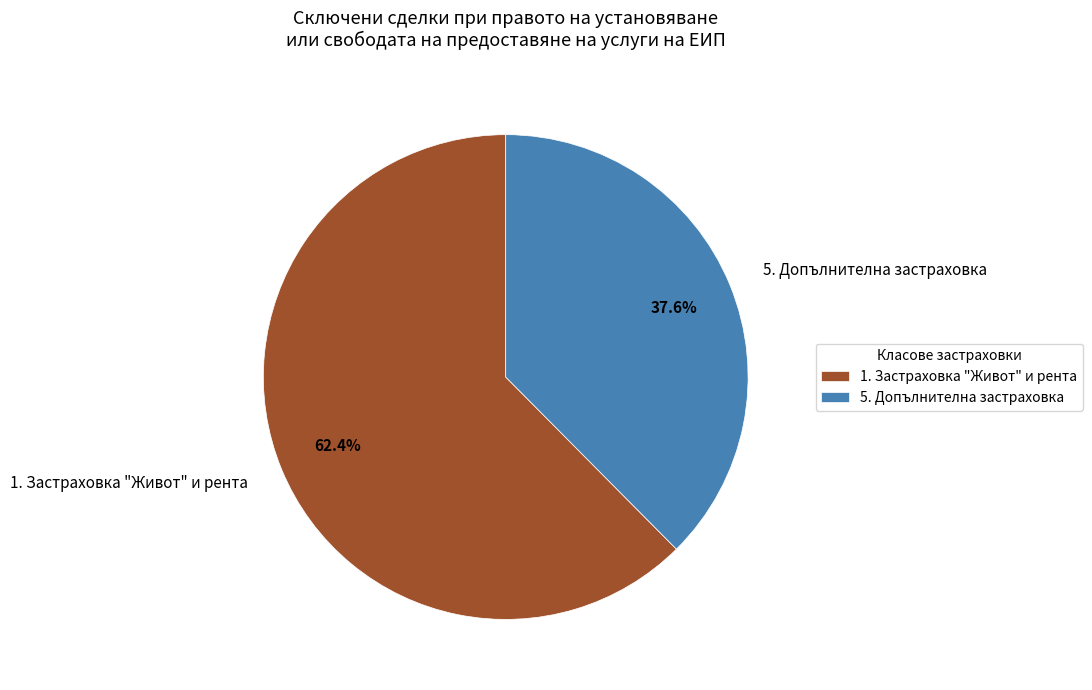

What percentage is the 5. Допълнителна застраховка slice, to the nearest percent?

38%